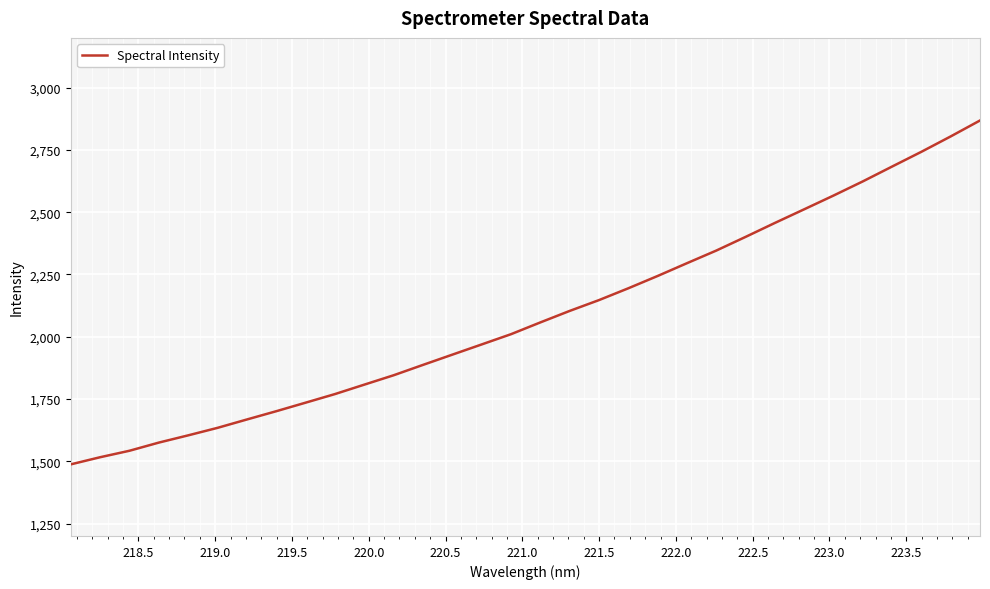

What is the greatest value displayed?

2868.3